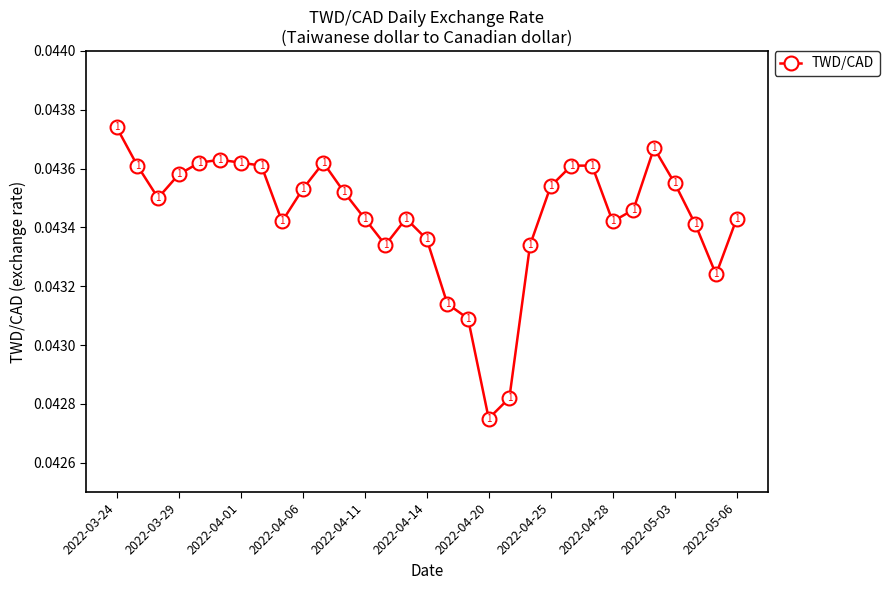

How many points are lower than both their immediate neighbors (excluding endpoints)?

6